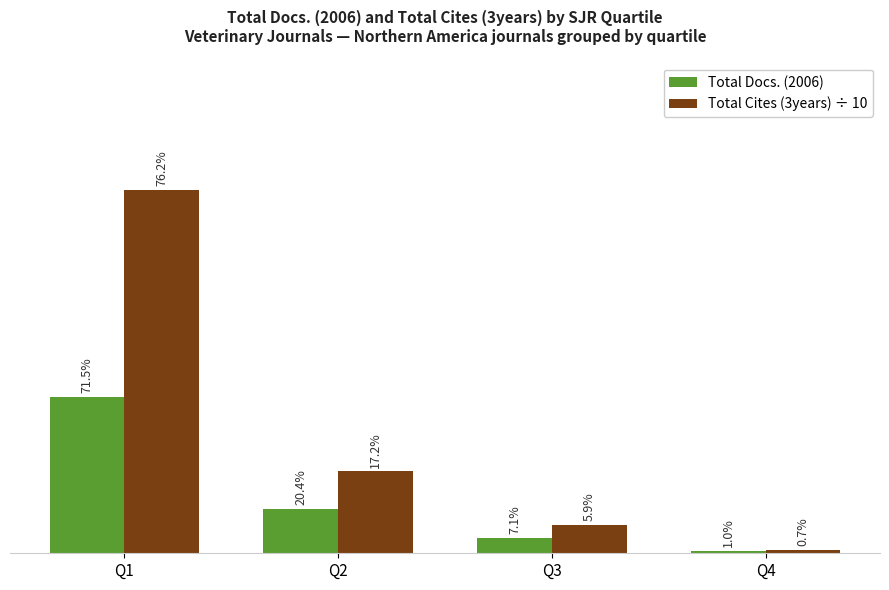

What are all the series names shown in the legend?

Total Docs. (2006), Total Cites (3years) ÷ 10